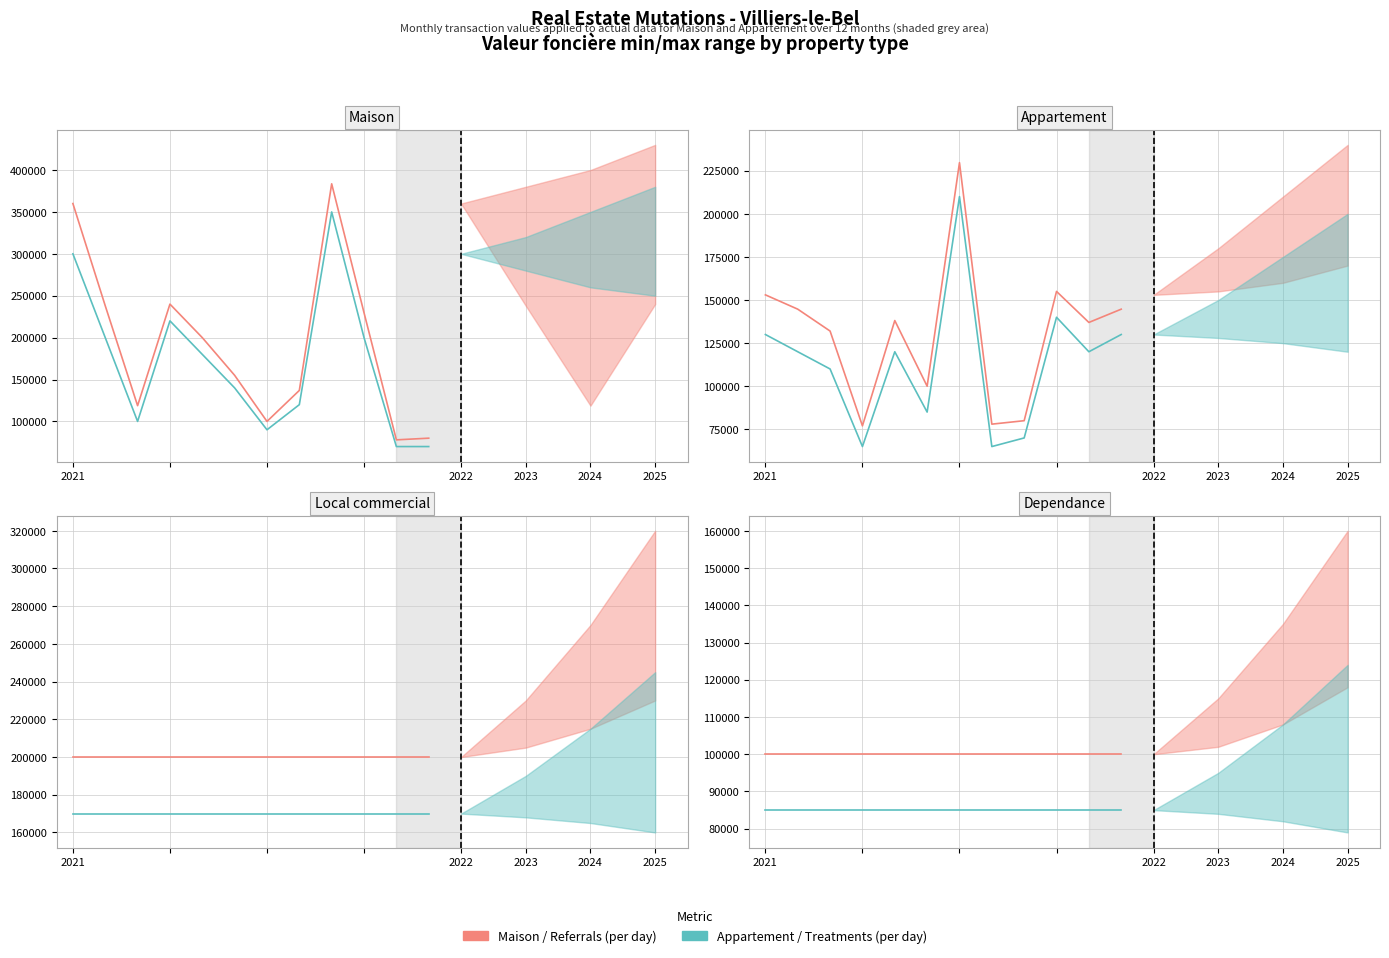

True or false: Treatments (per day) has more than 1 points higher than both neighbors.

False